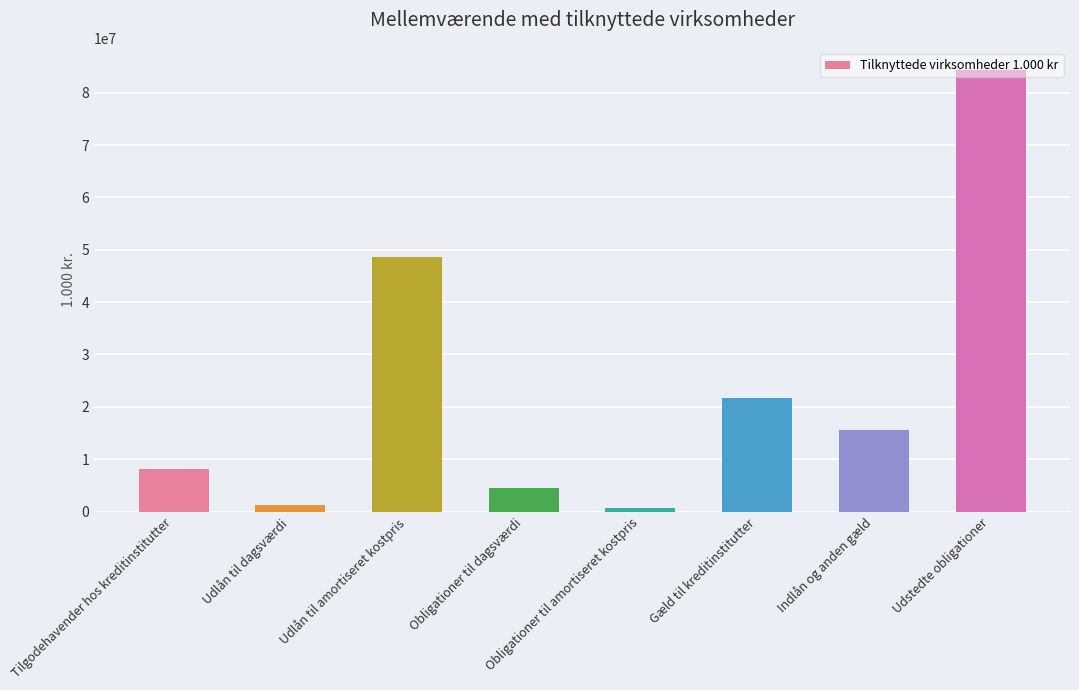

What is the greatest value displayed?

84292678